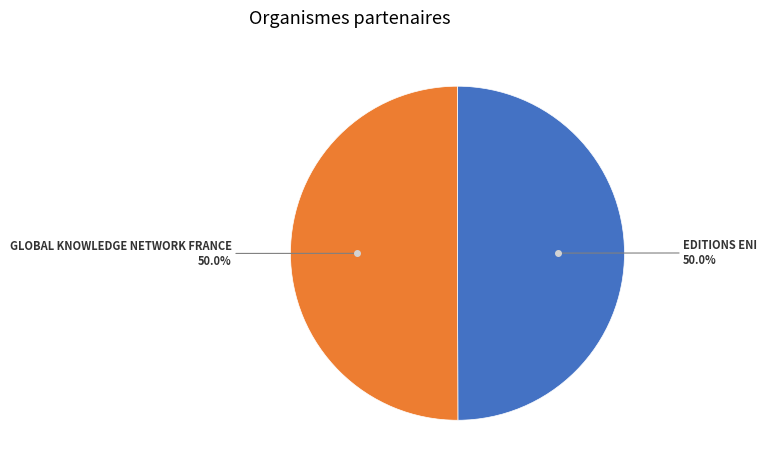

How many slices are in this pie chart?

2